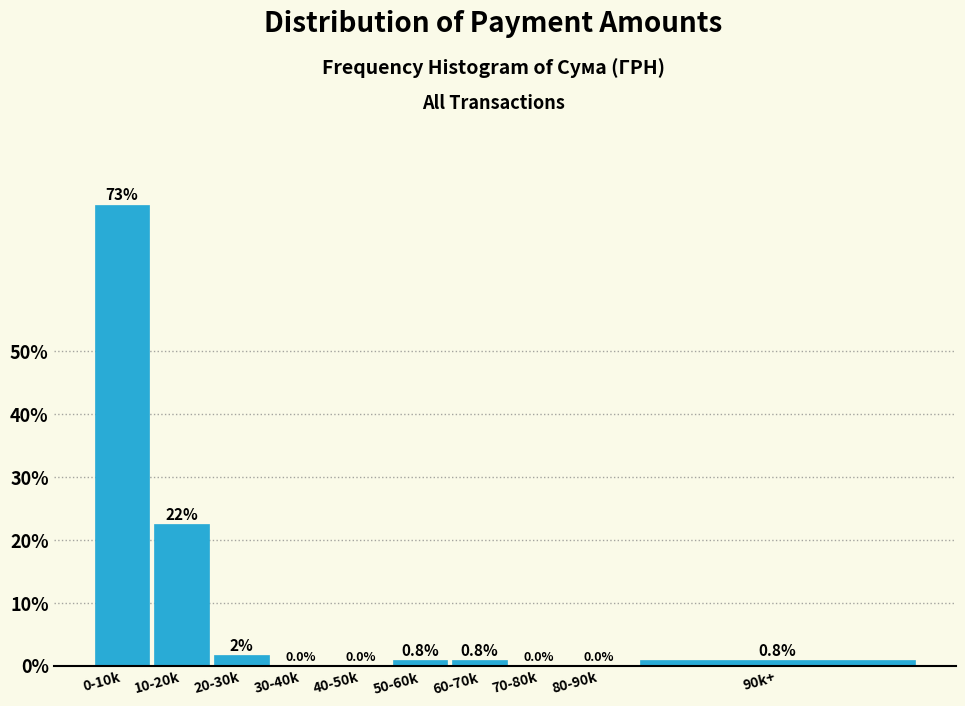

What is the change in value from 60-70k to 70-80k?

-0.8